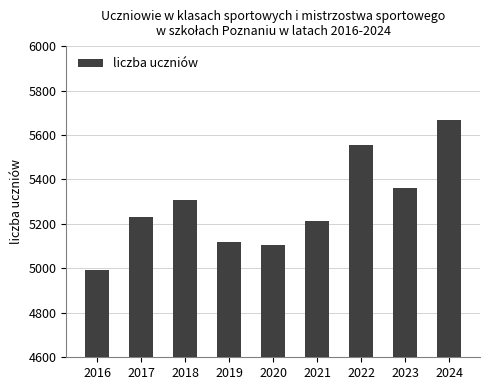

How many values are below 5231?

4